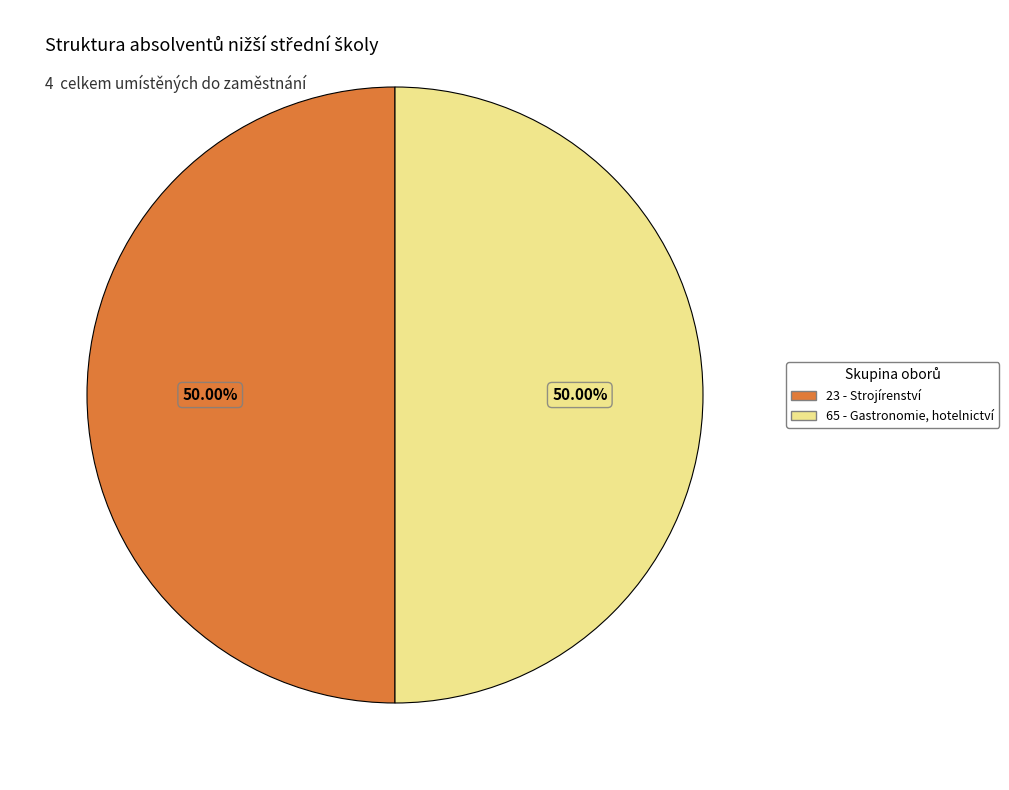

How many slices are in this pie chart?

2